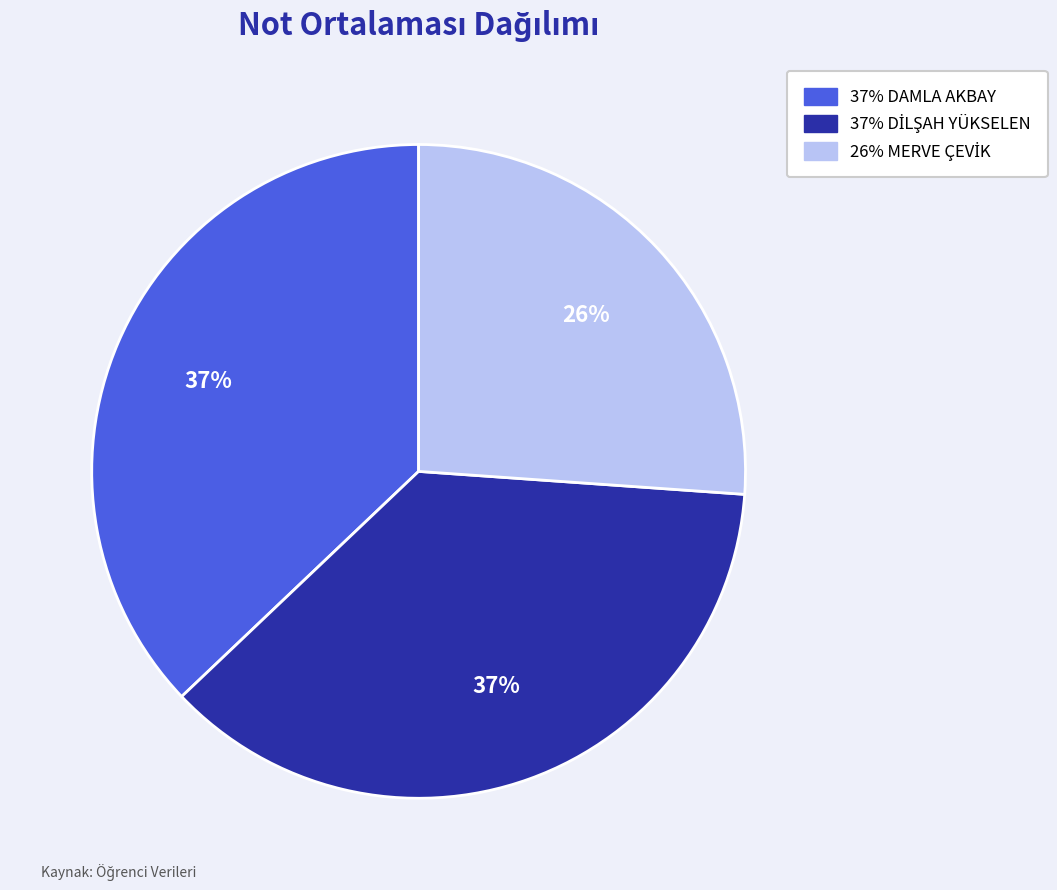

Does any single category account for the majority?

No